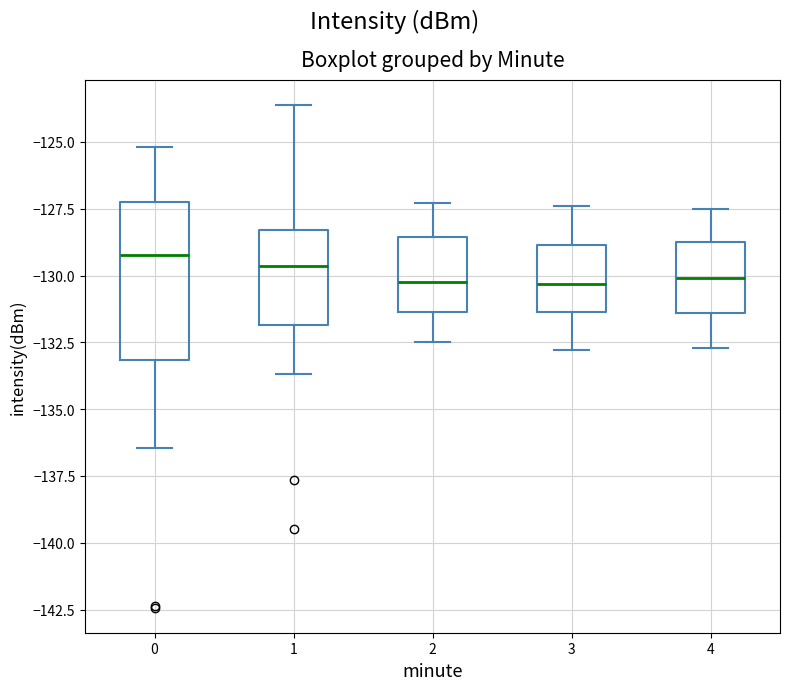

Comparing the boxes themselves (not the whiskers), which one is the tallest?

0